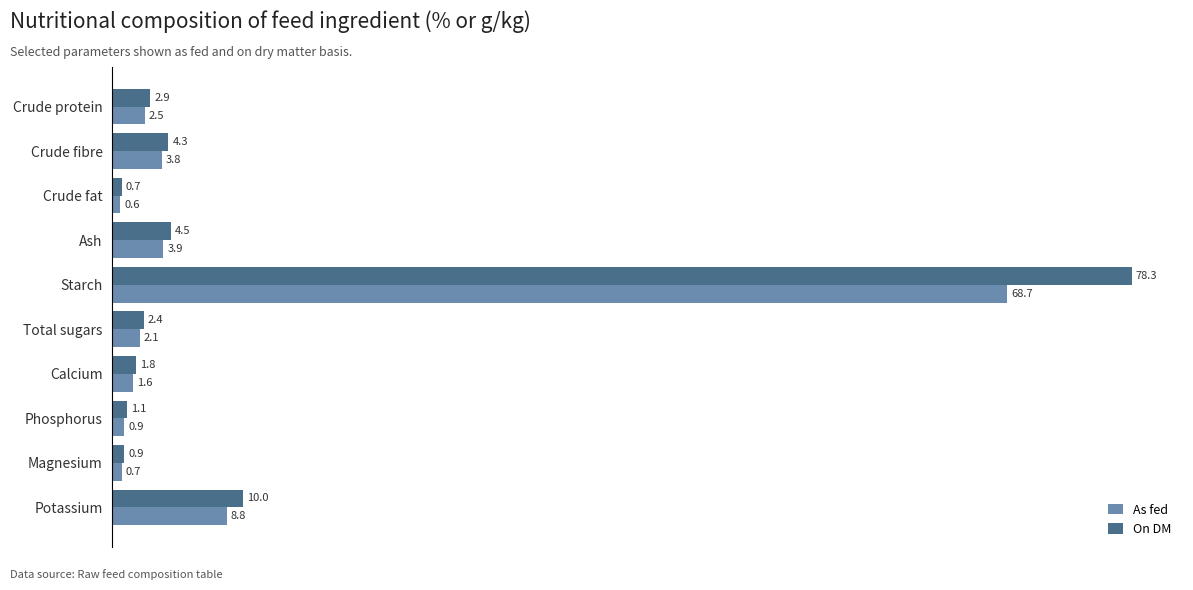

Read the As fed value at Starch.

68.7